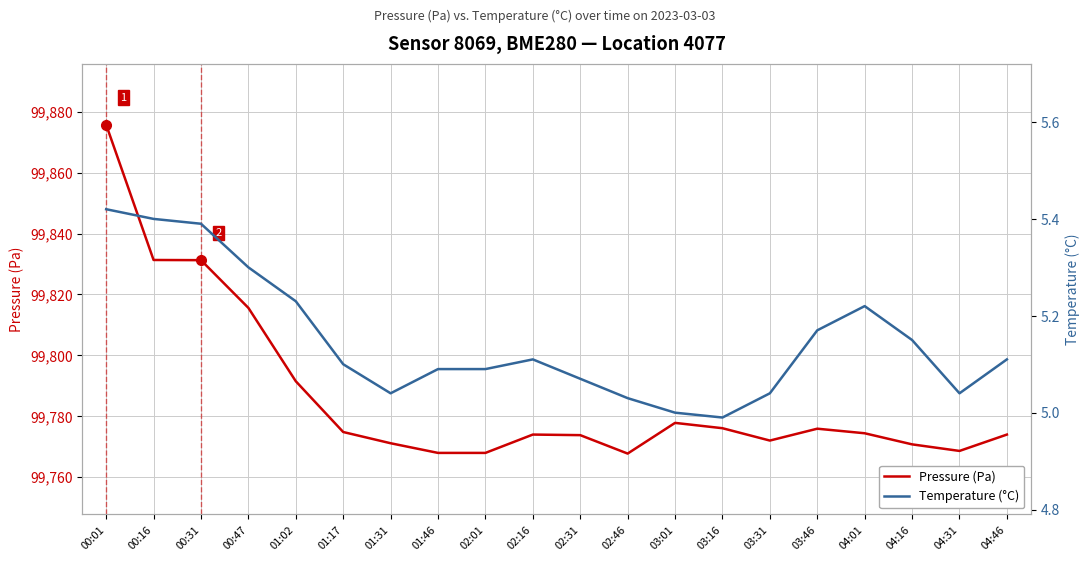

Reading right to left, transcribe all the data shown in this chart.

Pressure (Pa): 99773.9	99768.5	99770.7	99774.3	99775.8	99771.9	99776.0	99777.8	99767.7	99773.7	99773.9	99767.9	99767.9	99771.1	99774.8	99791.4	99815.6	99831.2	99831.3	99875.8
Temperature (°C): 5.1	5.0	5.2	5.2	5.2	5.0	5.0	5.0	5.0	5.1	5.1	5.1	5.1	5.0	5.1	5.2	5.3	5.4	5.4	5.4